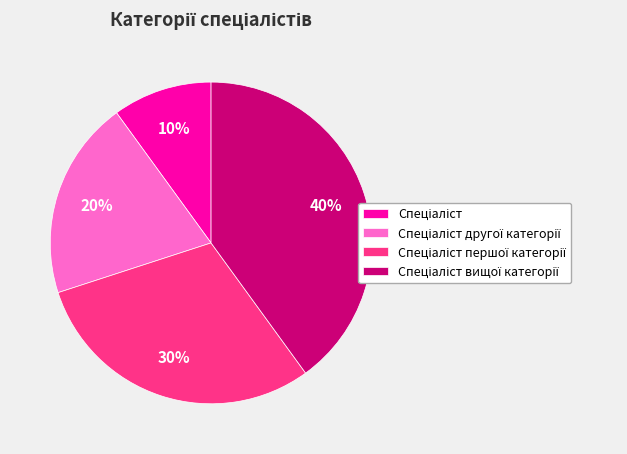

How many segments does this pie chart have?

4